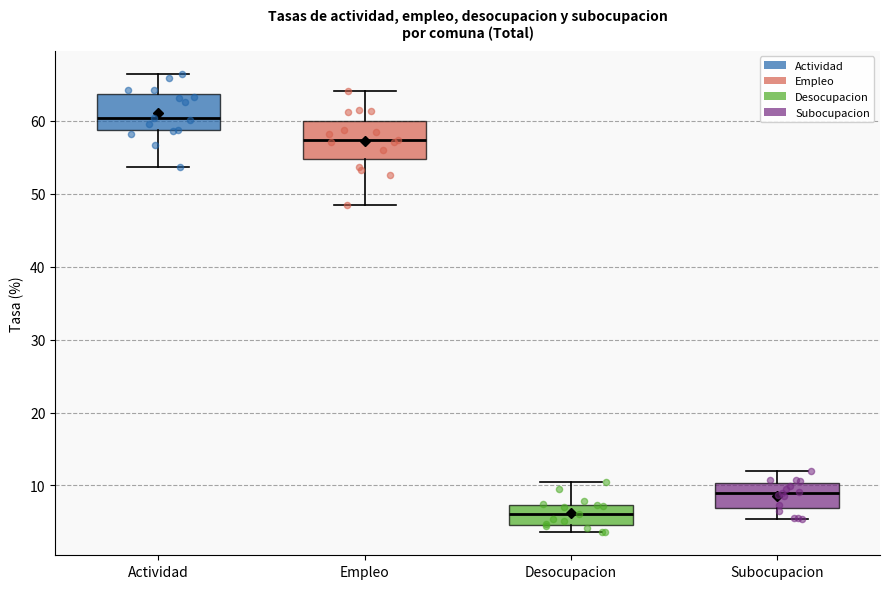

Where is the lower edge of the box for Empleo on the y-axis? The values are not printed on the chart, so give them approximately, as read against the axis.

55